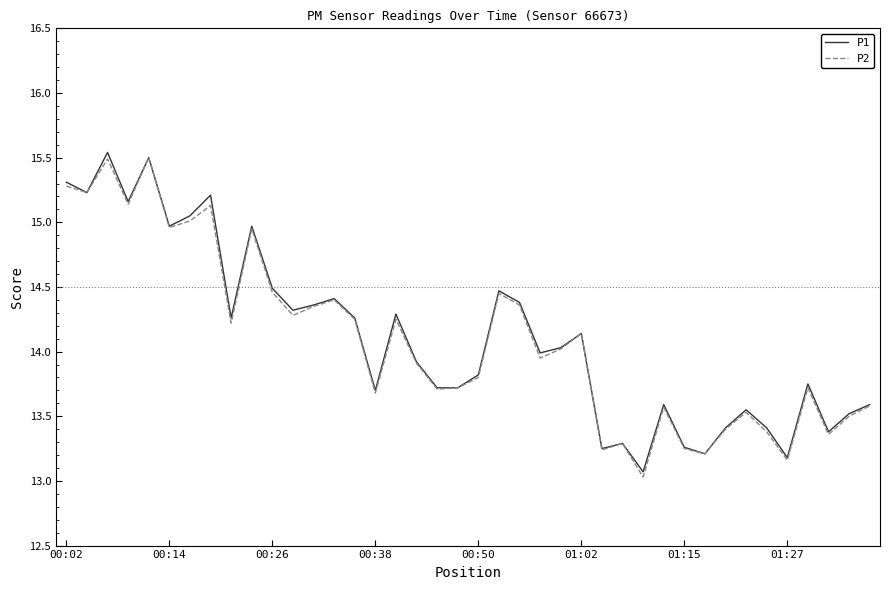

List the series in order of their peak value, lowest first.

P2, P1